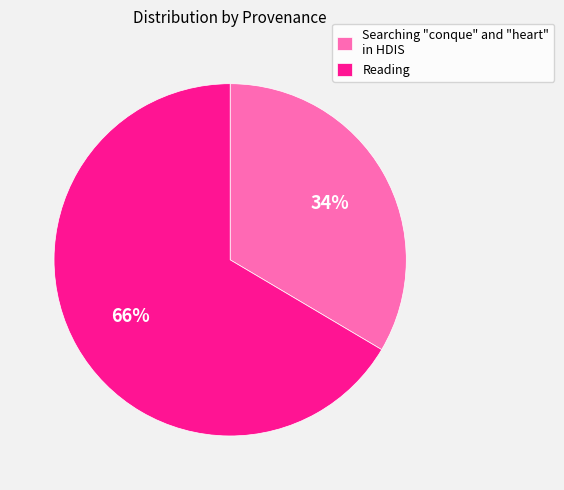

Between Reading and Searching "conque" and "heart" in HDIS, which is larger?

Reading